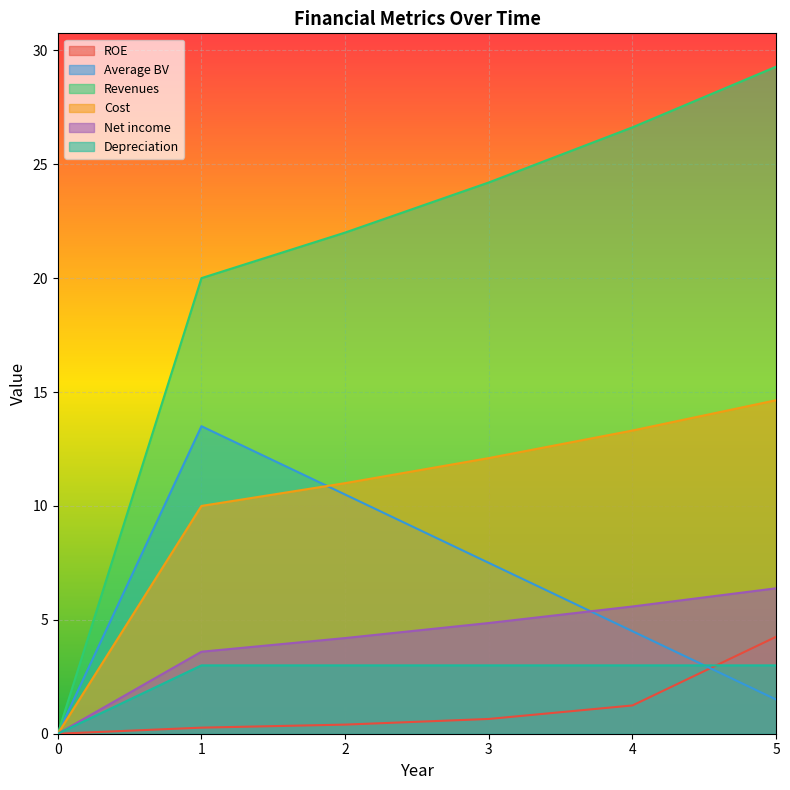

The ROE series shows -2.0 at 0. True or false?

False